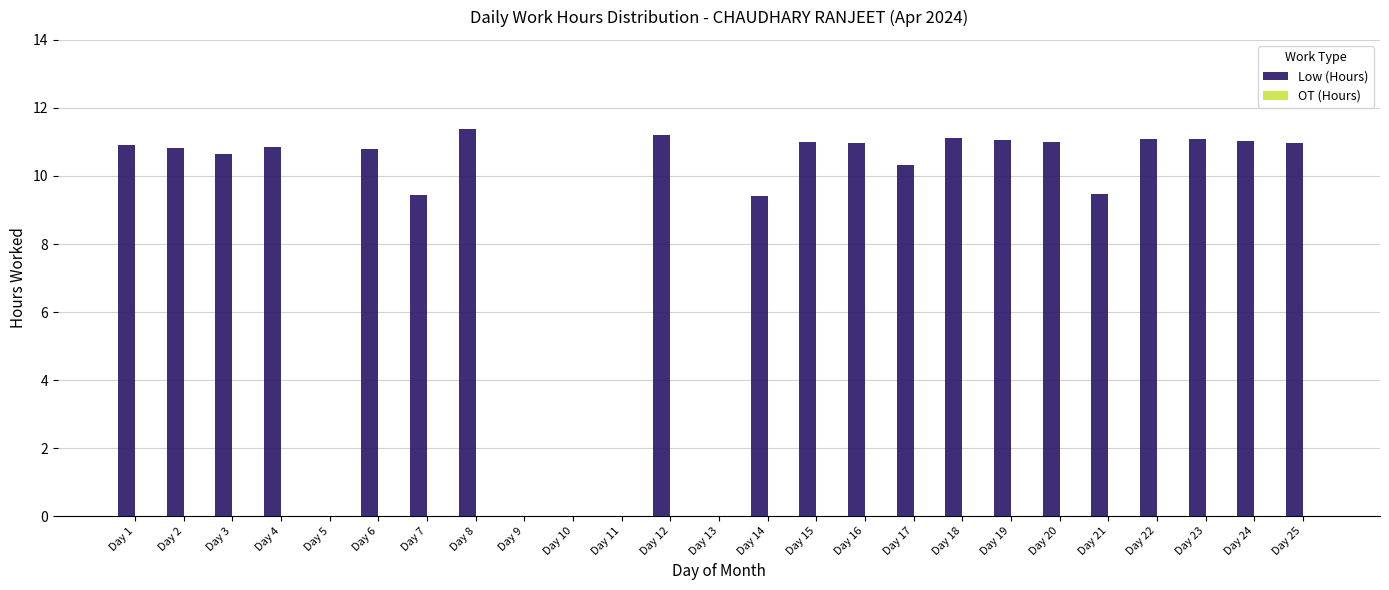

What is the sum of all values?

214.6